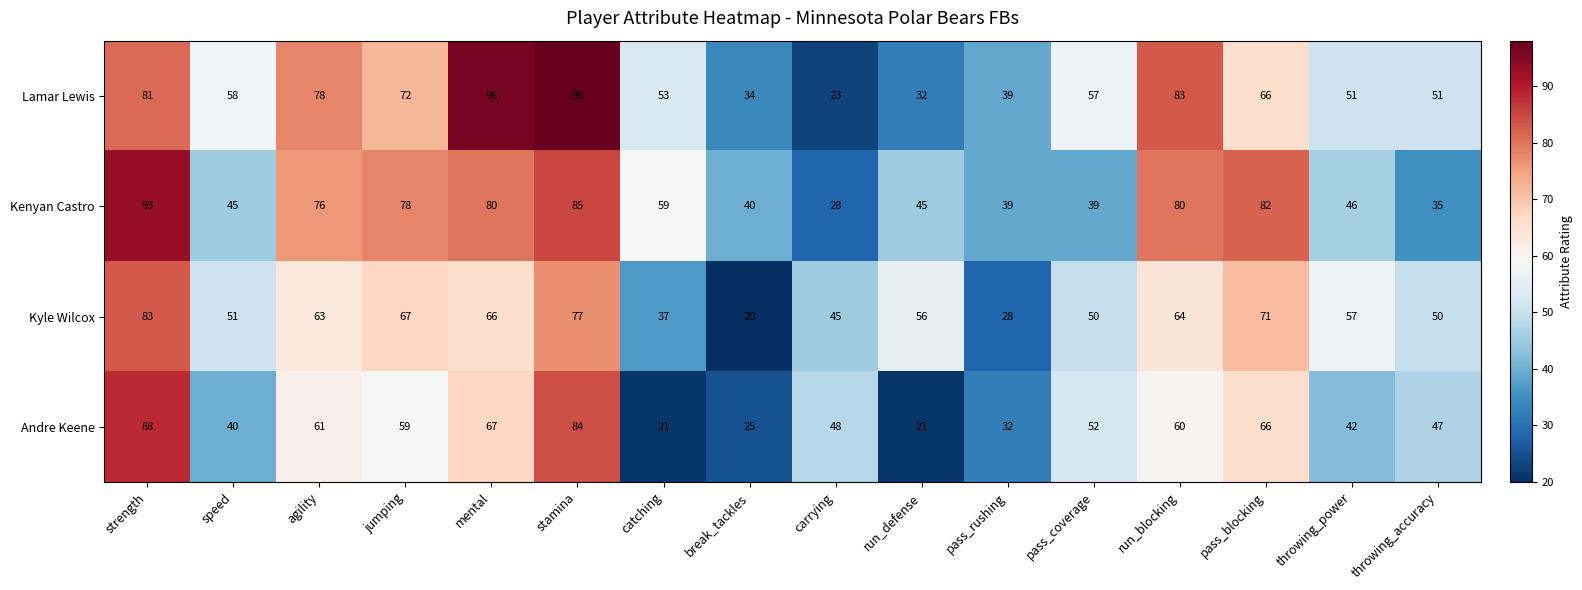

Where does the Kyle Wilcox series first go above 57?

strength